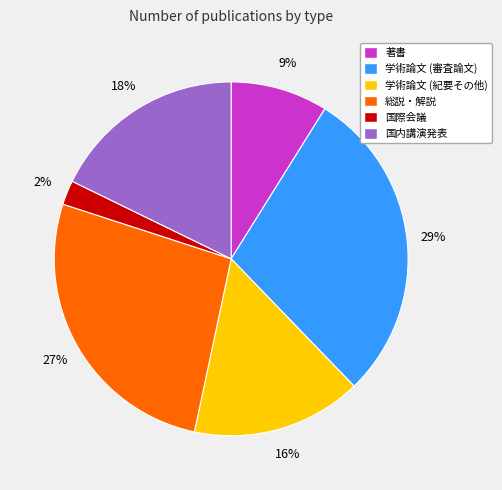

Which has a higher value, 学術論文 (紀要その他) or 著書?

学術論文 (紀要その他)